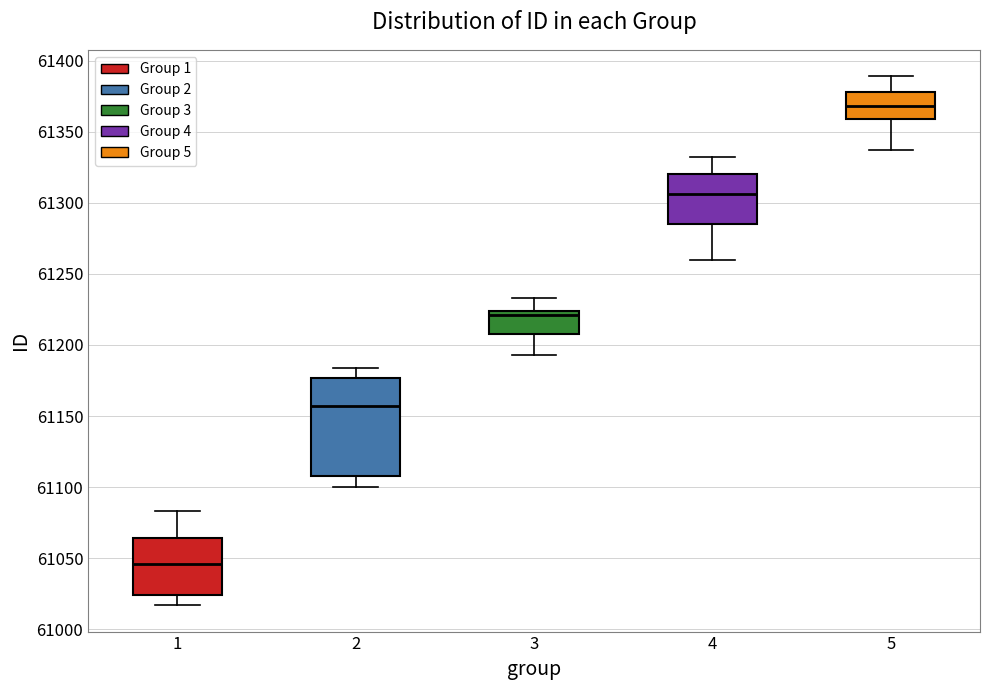

Which box is the tallest, from its lower edge to its upper edge?

2